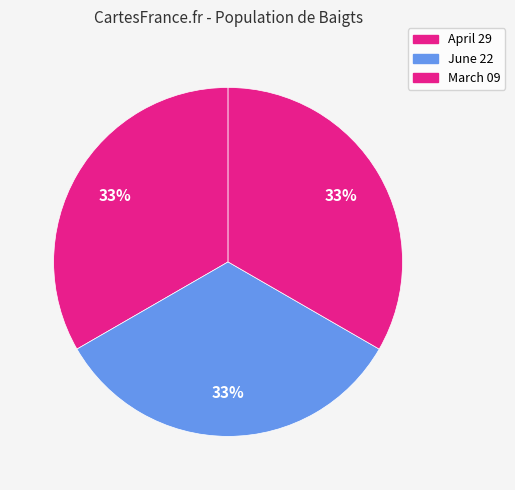

Between March 09 and April 29, which is larger?

March 09